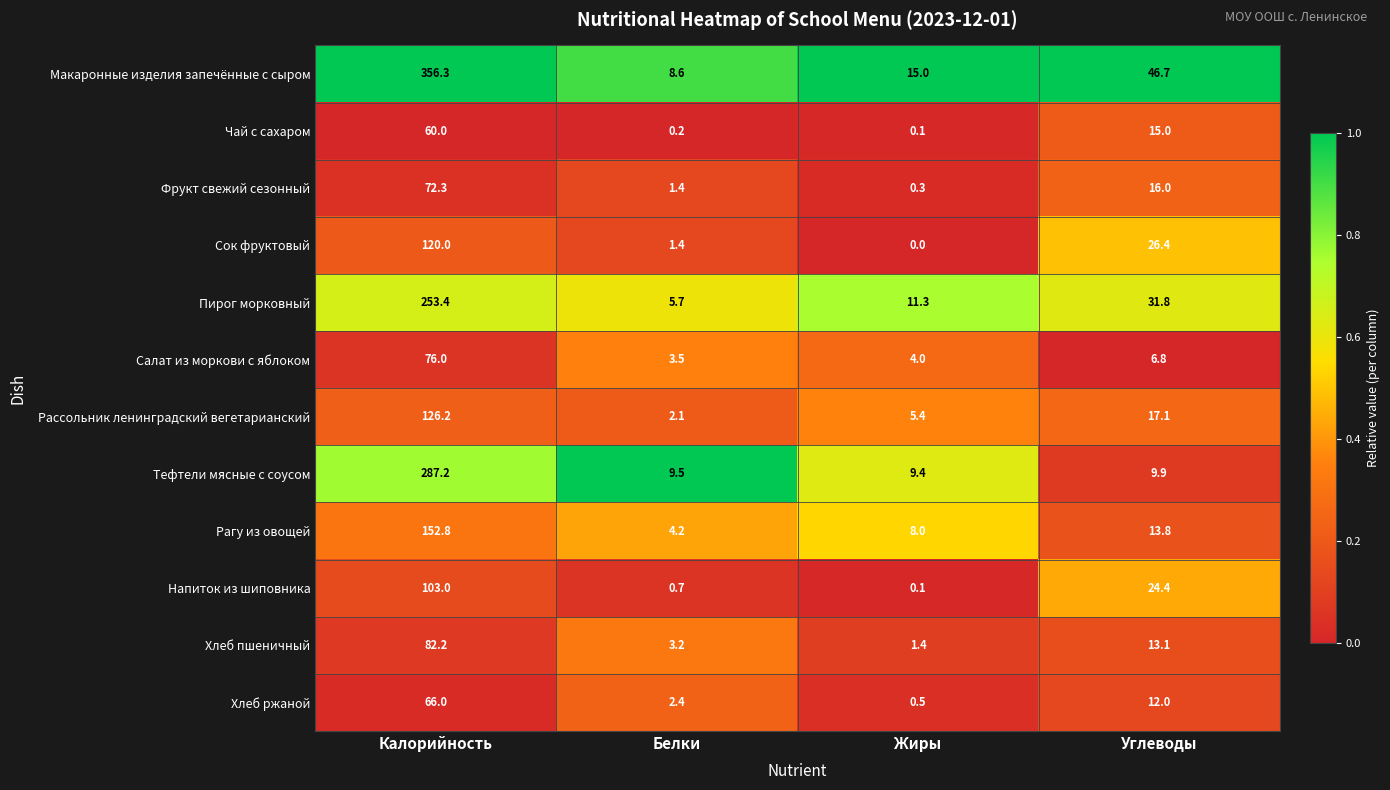

The value of Хлеб пшеничный at Калорийность is 82.2. True or false?

True